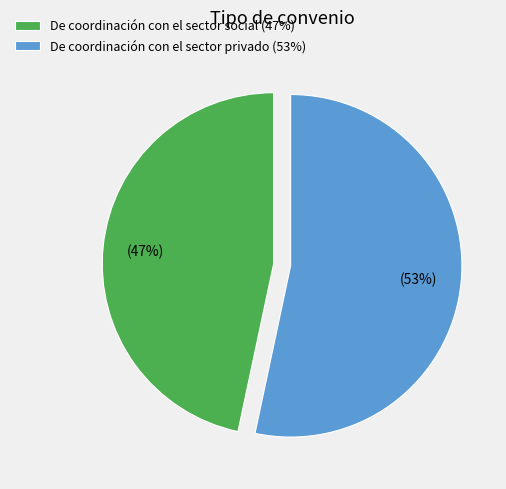

To the nearest percent, what is the average slice percentage?

50%